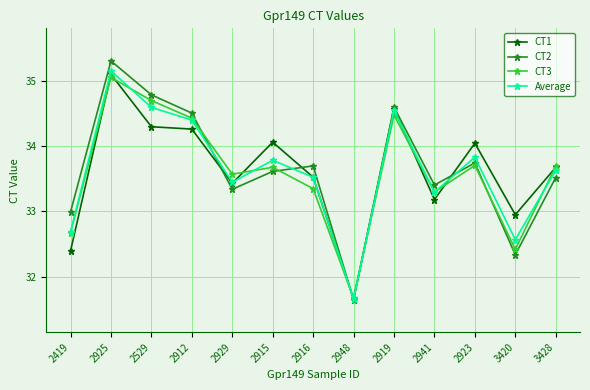

What is the difference between the highest and lowest values at 2919?

0.1